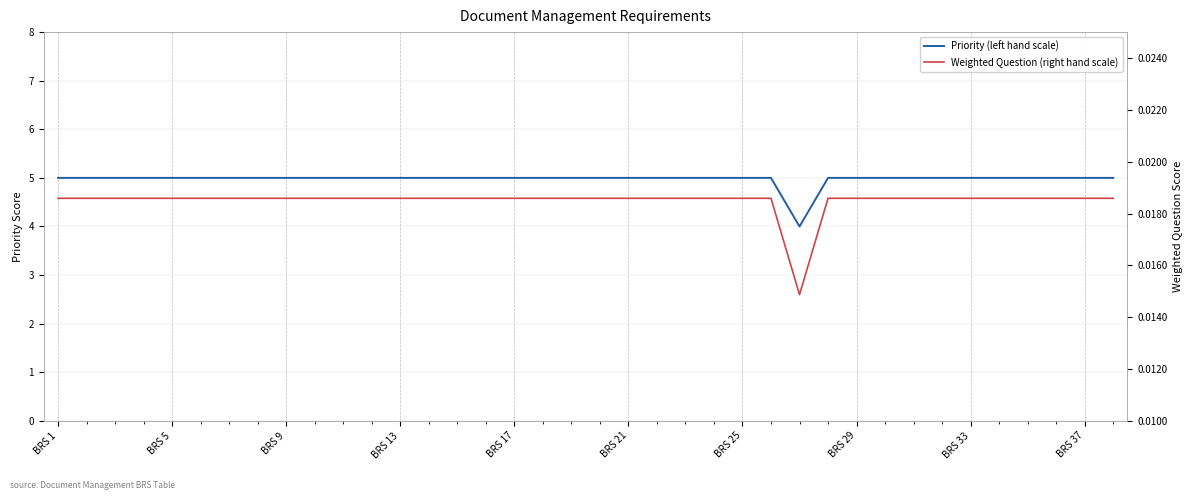

Is it true that Weighted Question (right hand scale) equals 0.0 at BRS 29?

True